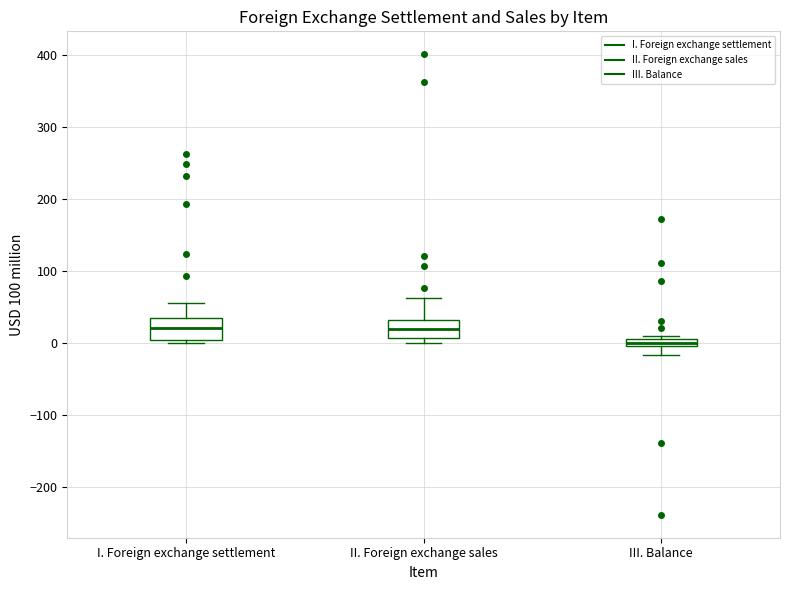

Where is the lower edge of the box for III. Balance on the y-axis? The values are not printed on the chart, so give them approximately, as read against the axis.

0